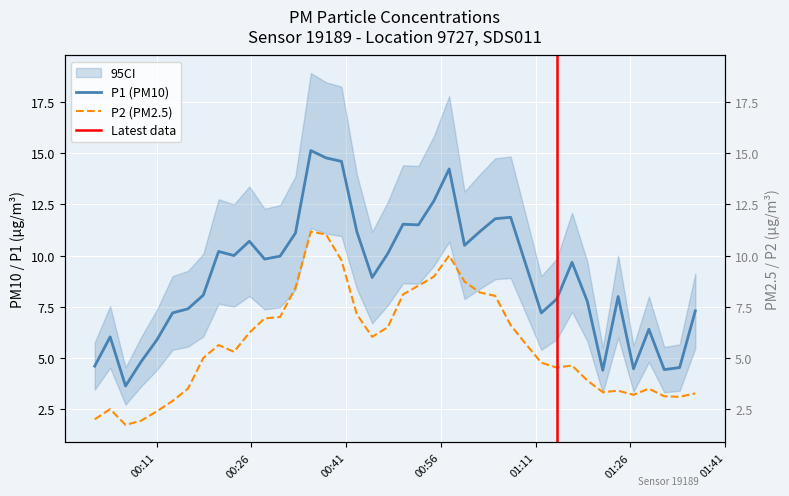

Reading left to right, list all the values displayed in this chart.

P1: 4.6	6.0	3.6	4.8	5.9	7.2	7.4	8.1	10.2	10.0	10.7	9.8	10.0	11.1	15.1	14.8	14.6	11.2	8.9	10.1	11.5	11.5	12.7	14.2	10.5	11.2	11.8	11.9	9.5	7.2	7.9	9.7	7.8	4.4	8.0	4.5	6.4	4.4	4.5	7.3
P2: 2.0	2.5	1.7	1.9	2.4	2.9	3.5	5.0	5.6	5.3	6.2	6.9	7.0	8.4	11.2	11.0	9.8	7.1	6.0	6.5	8.1	8.5	9.0	10.0	8.7	8.2	8.0	6.6	5.7	4.8	4.5	4.6	3.9	3.3	3.4	3.2	3.5	3.1	3.1	3.3